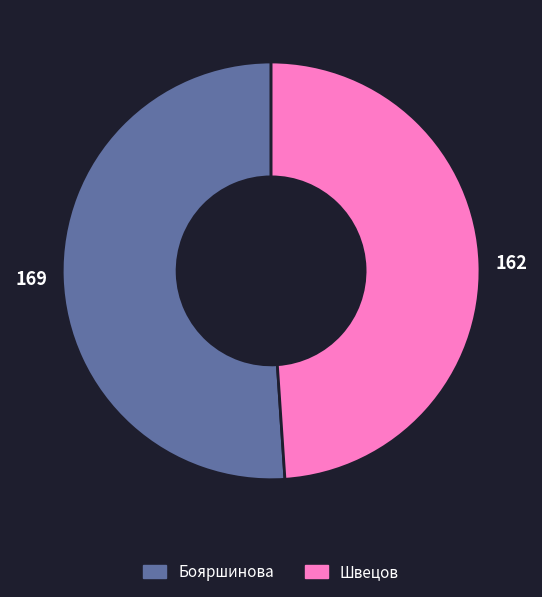

What is the smallest slice in the pie chart?

Швецов